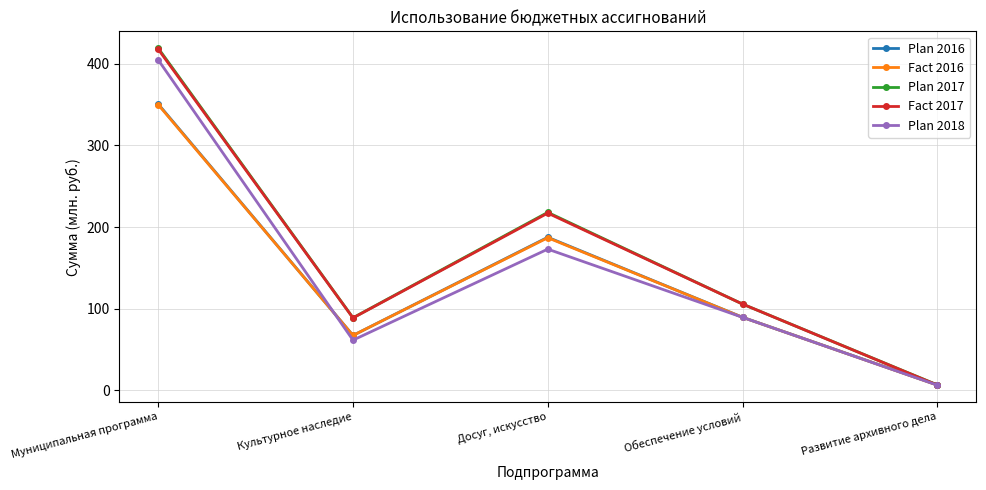

What is the greatest value displayed?

419.1